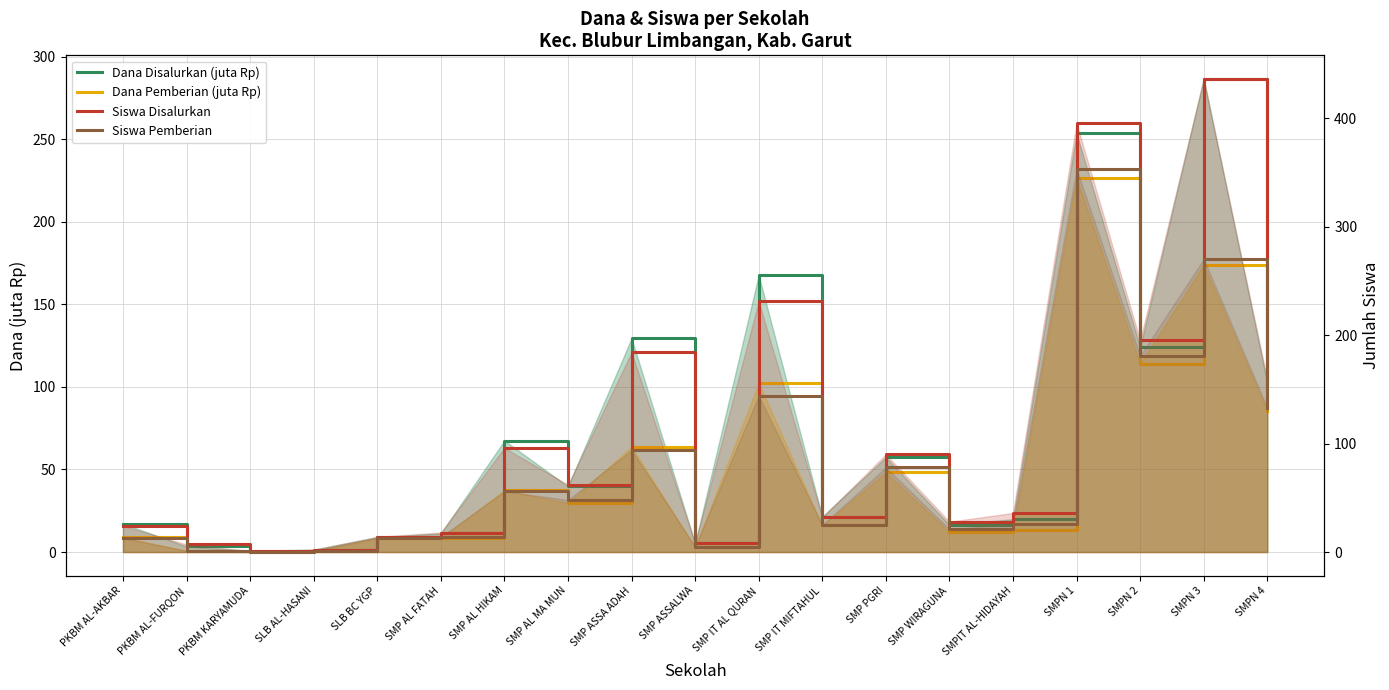

Does the chart have visible grid lines?

Yes